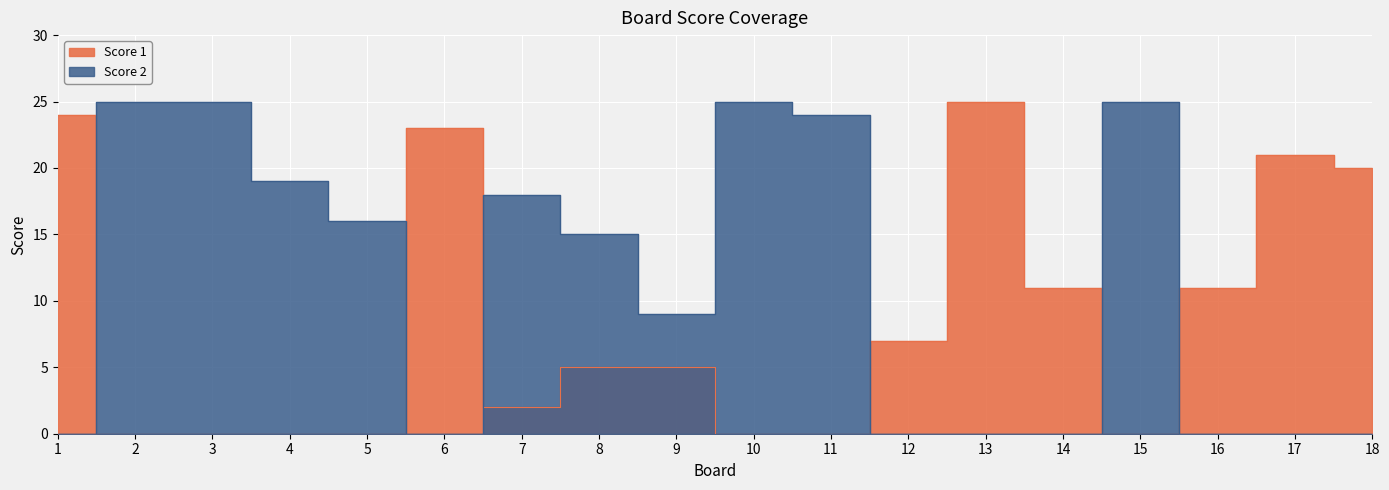

Is it true that Score 1 equals 2 at 7?

True